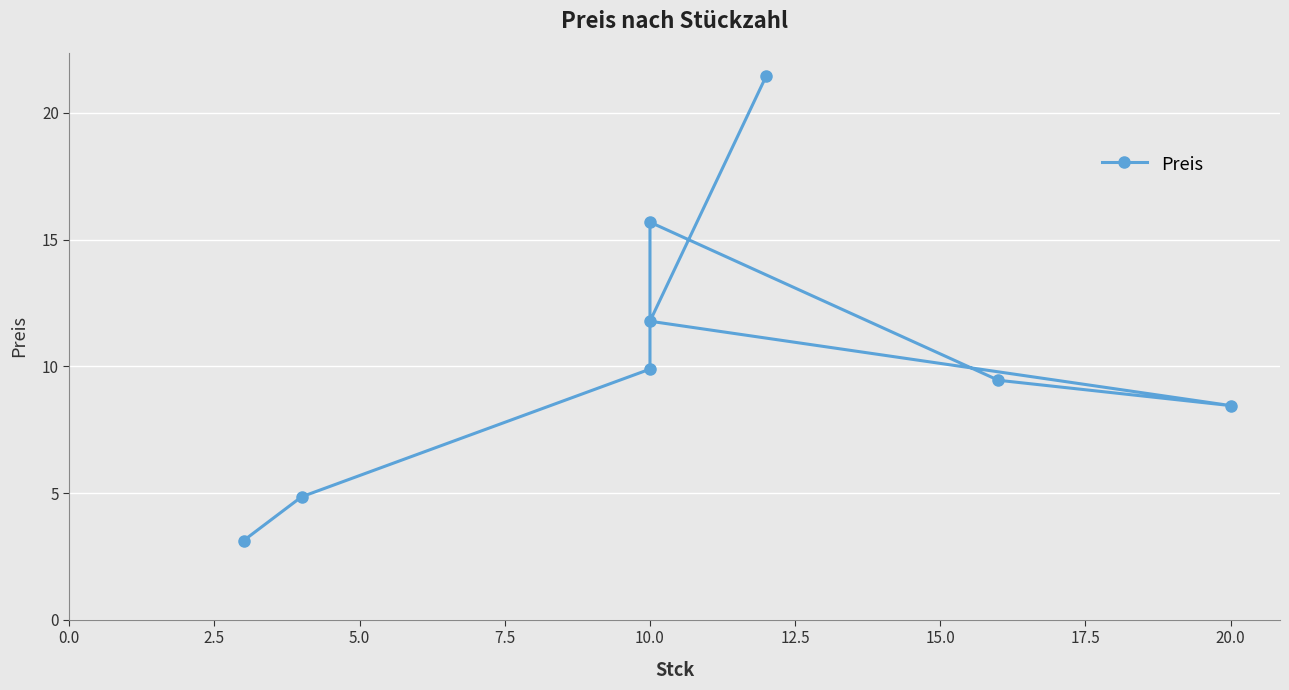

How many data points are above 9?

5